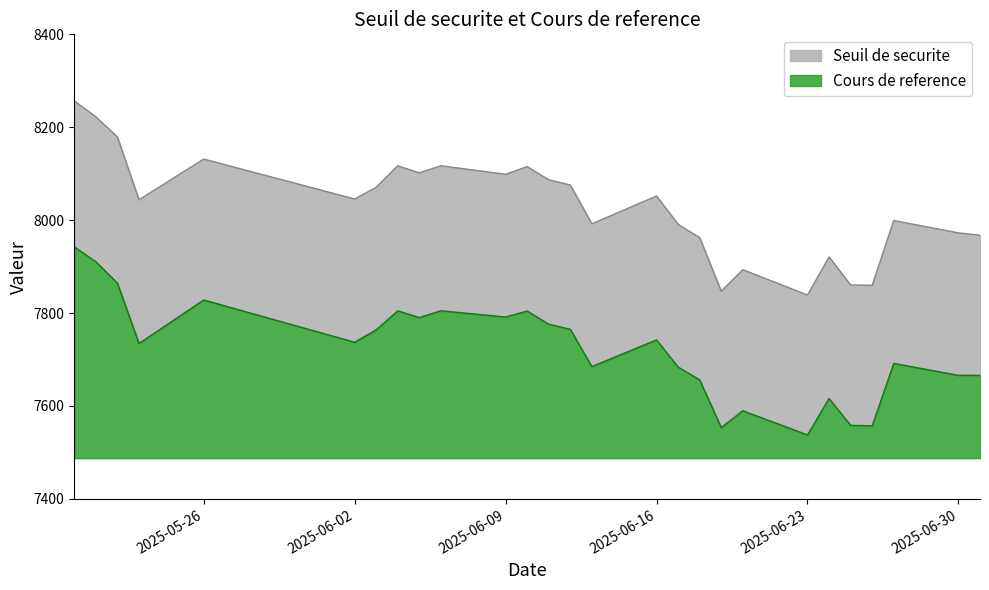

At which category is the sum across all series the highest?

2025-05-20